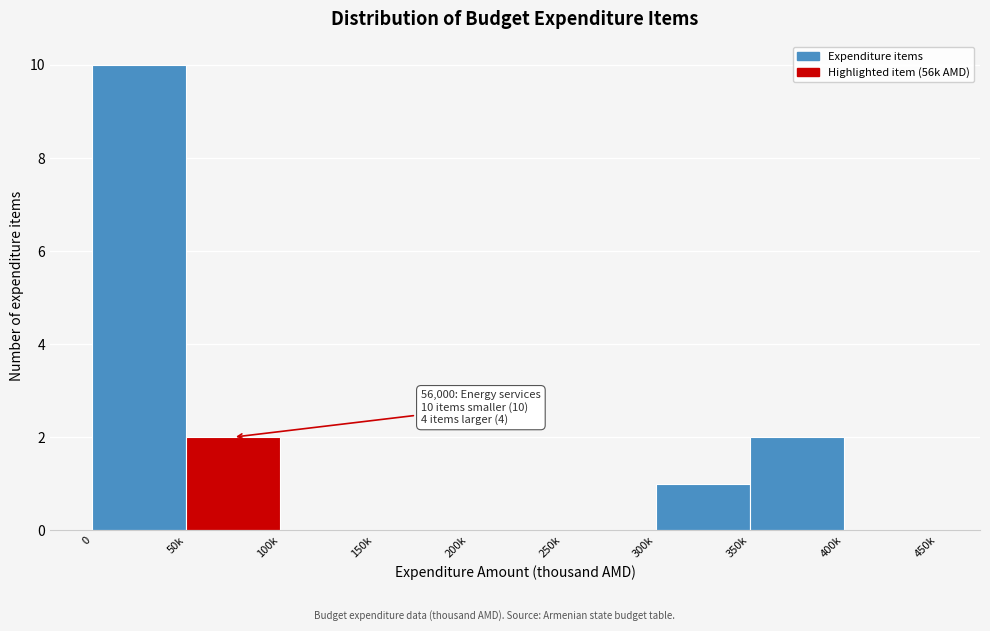

Reading right to left, transcribe all the data shown in this chart.

400k=0	350k=2	300k=1	250k=0	200k=0	150k=0	100k=0	50k=2	0=10